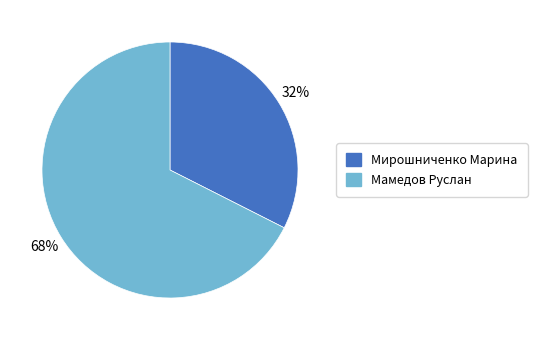

What is the smallest slice in the pie chart?

Мирошниченко Марина